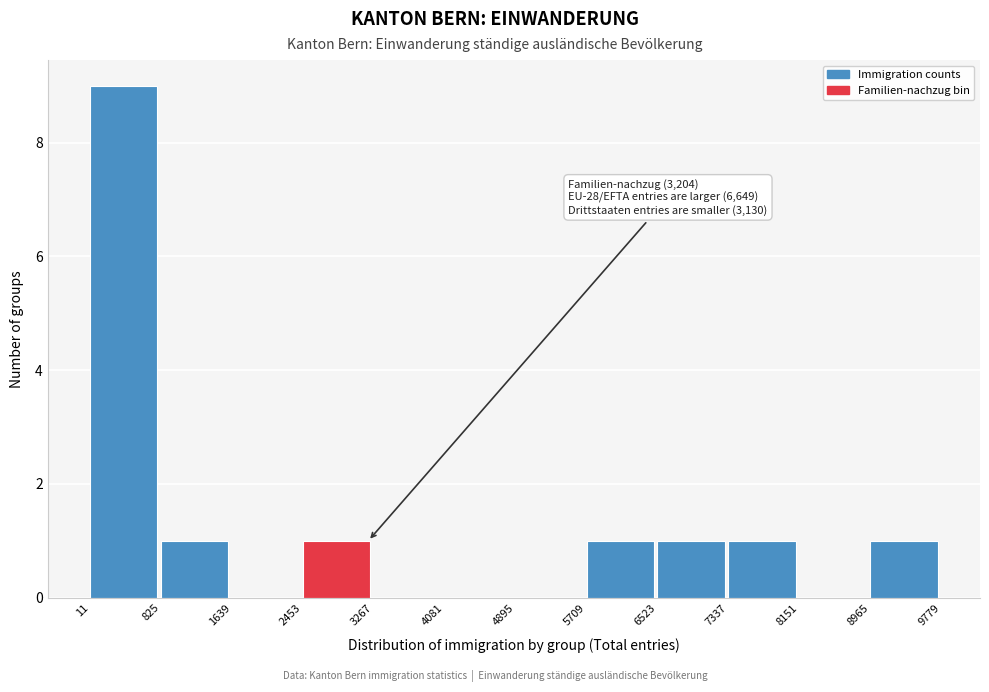

Over which range of the x-axis is the bar tallest?

11 to 825